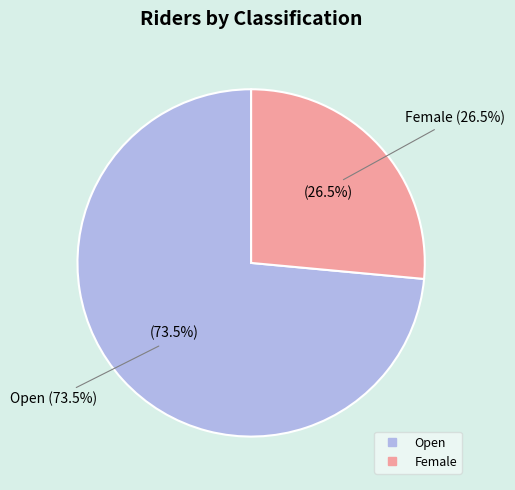

The Female slice represents 26% of the pie. True or false?

True